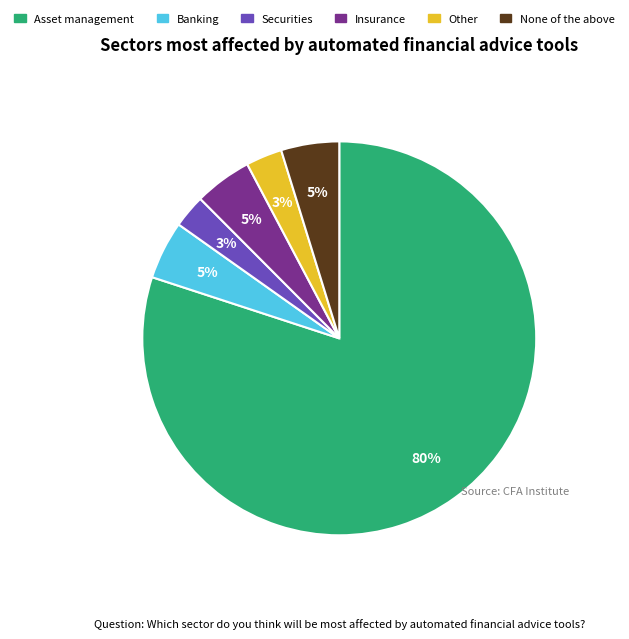

Is there a majority slice in this chart?

Yes